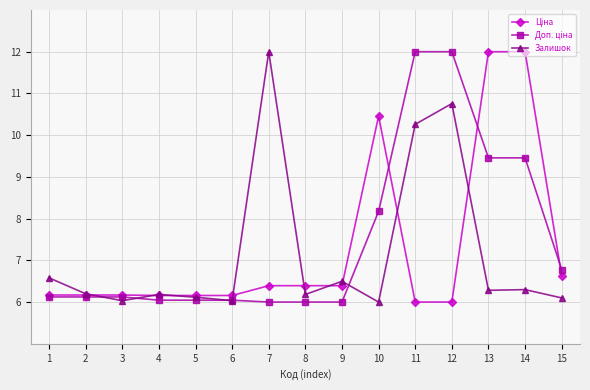

True or false: Залишок has more than 2 interior local peaks.

True